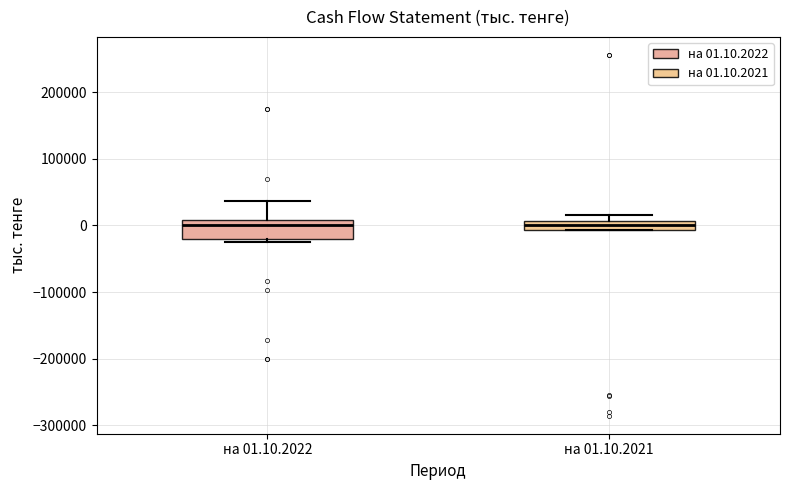

Where is the lower edge of the box for на 01.10.2021 on the y-axis? The values are not printed on the chart, so give them approximately, as read against the axis.

-10000